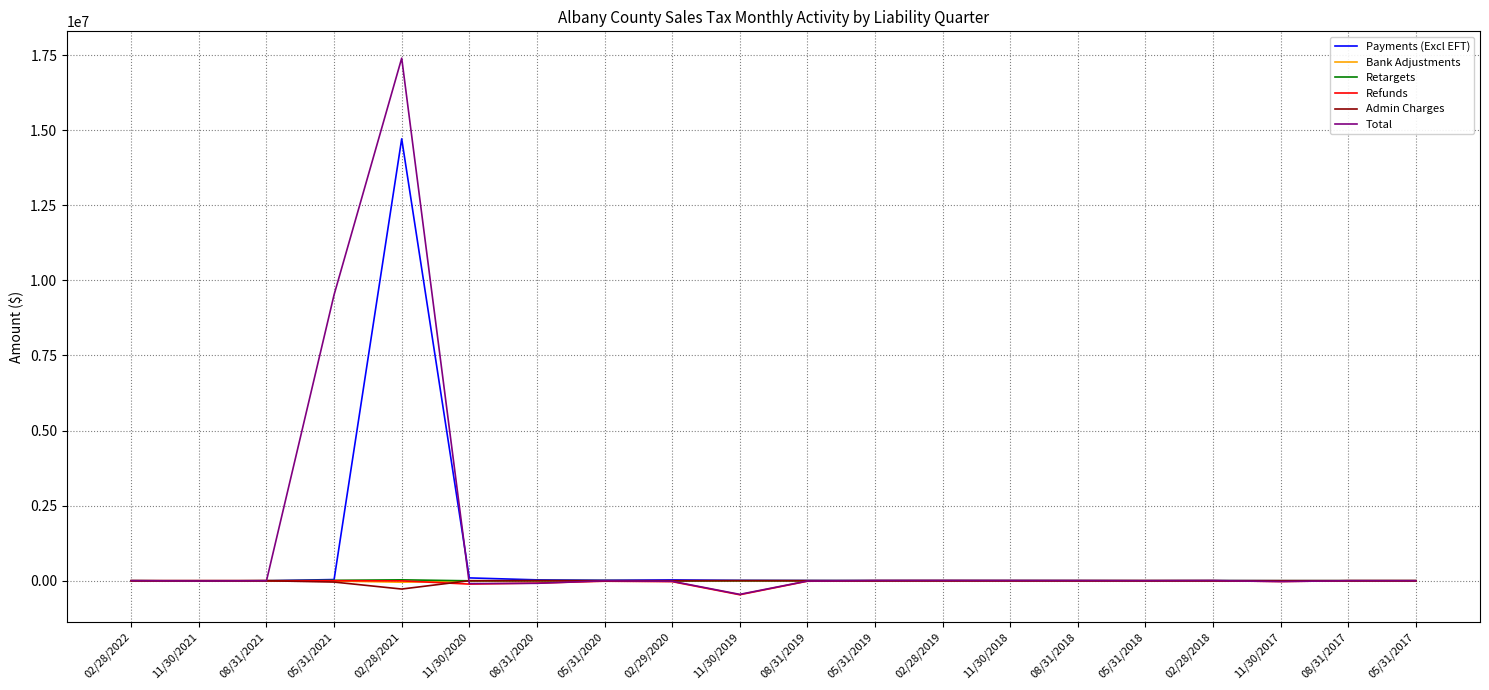

What is the approximate value of Total at 02/28/2019?

5911.0